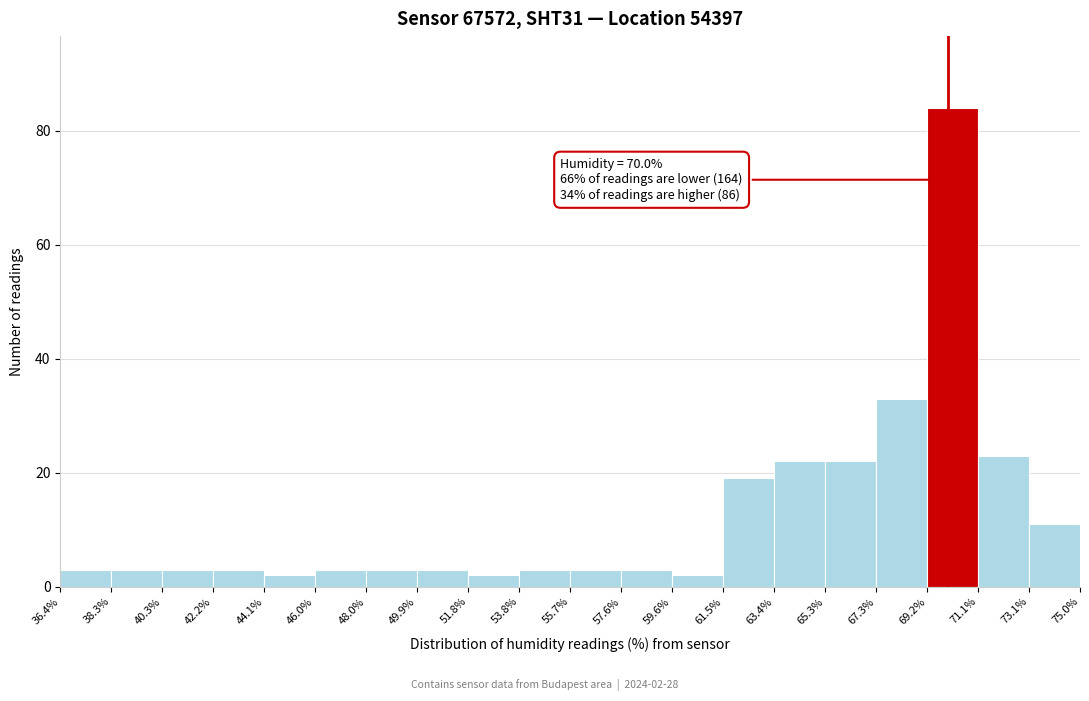

Over which range of the x-axis is the bar tallest?

69.2% to 71.1%